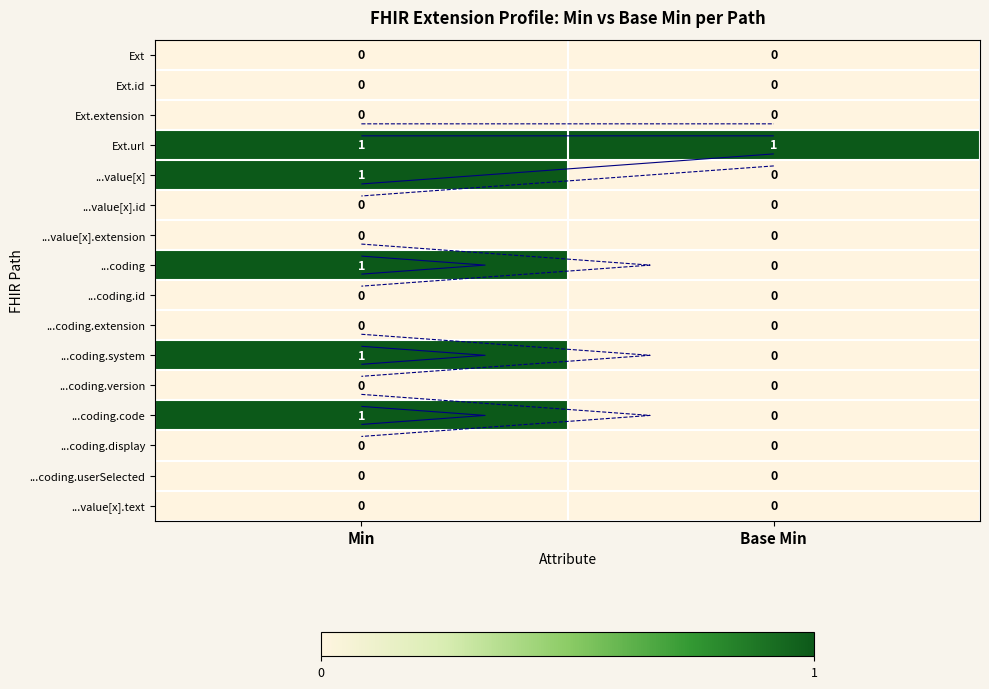

Which has a higher value, Min or Base Min?

Min